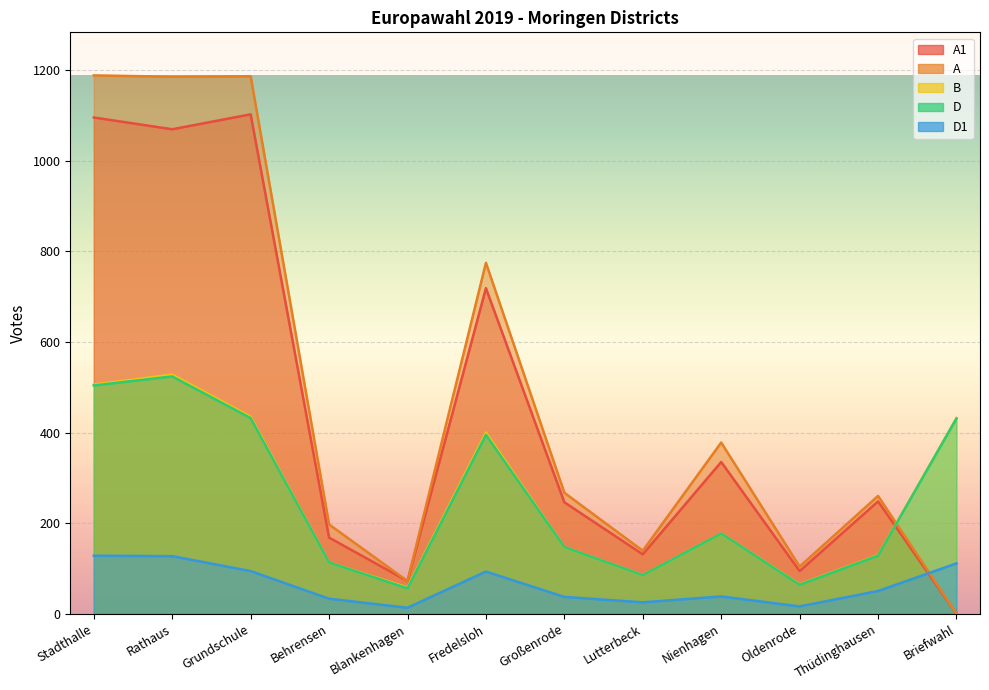

Count the number of data series in this chart.

5